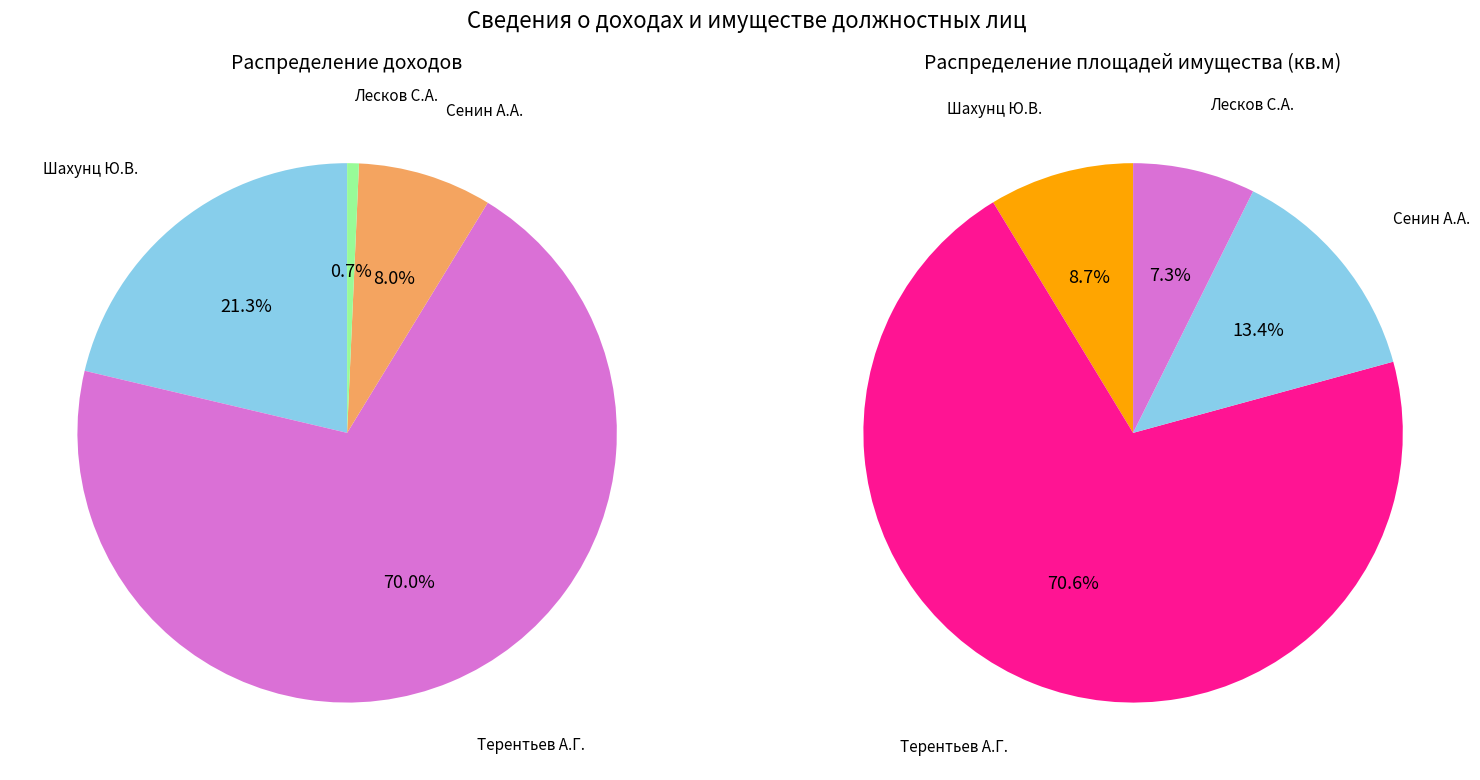

Rank the categories by value from highest to lowest.

Терентьев Александр Георгиевич, Шахунц Юрий Владимирович, Сенин Алексей Александрович, Лесков Сергей Александрович